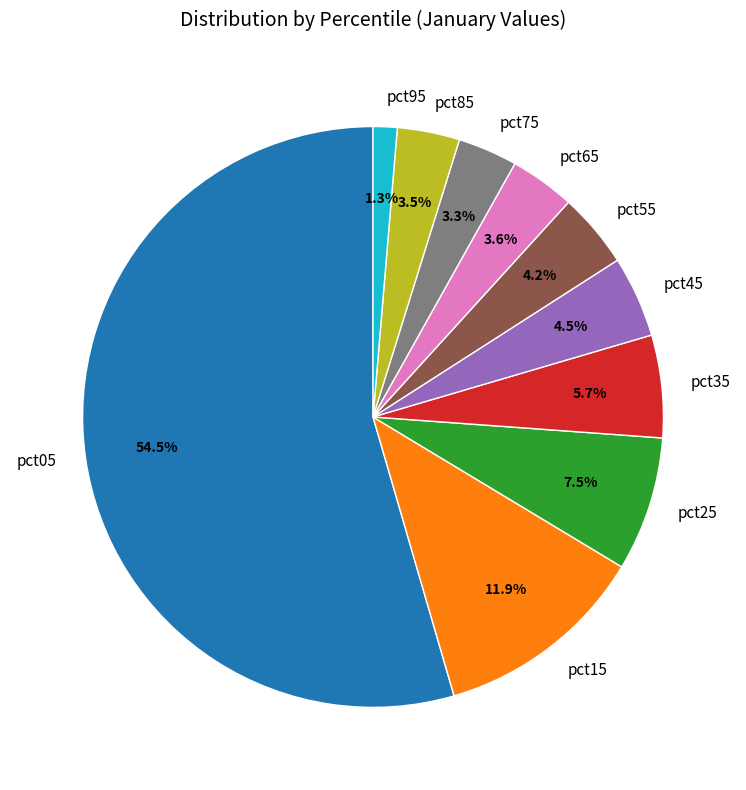

Is there a majority slice in this chart?

Yes